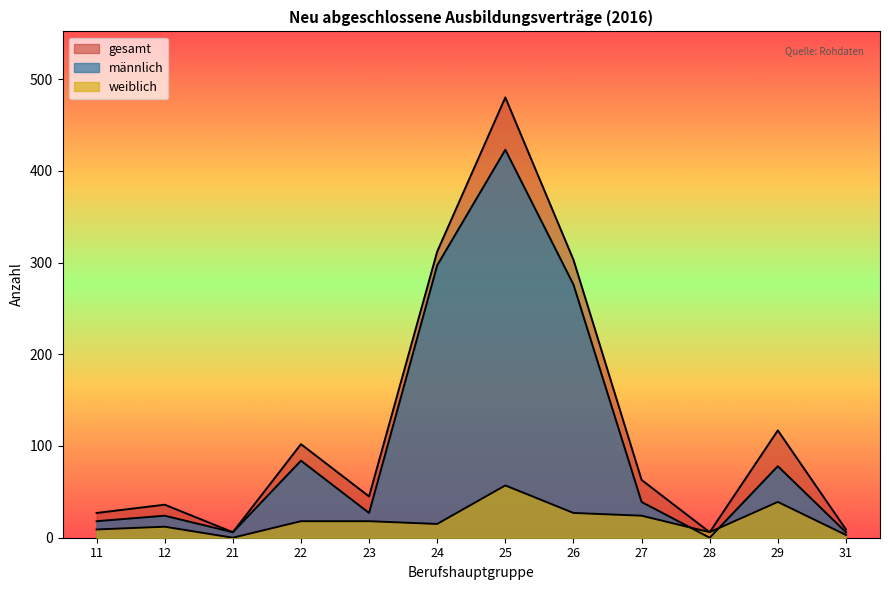

List the labels in order of weiblich value, smallest first.

21, 31, 28, 11, 12, 24, 22, 23, 27, 26, 29, 25